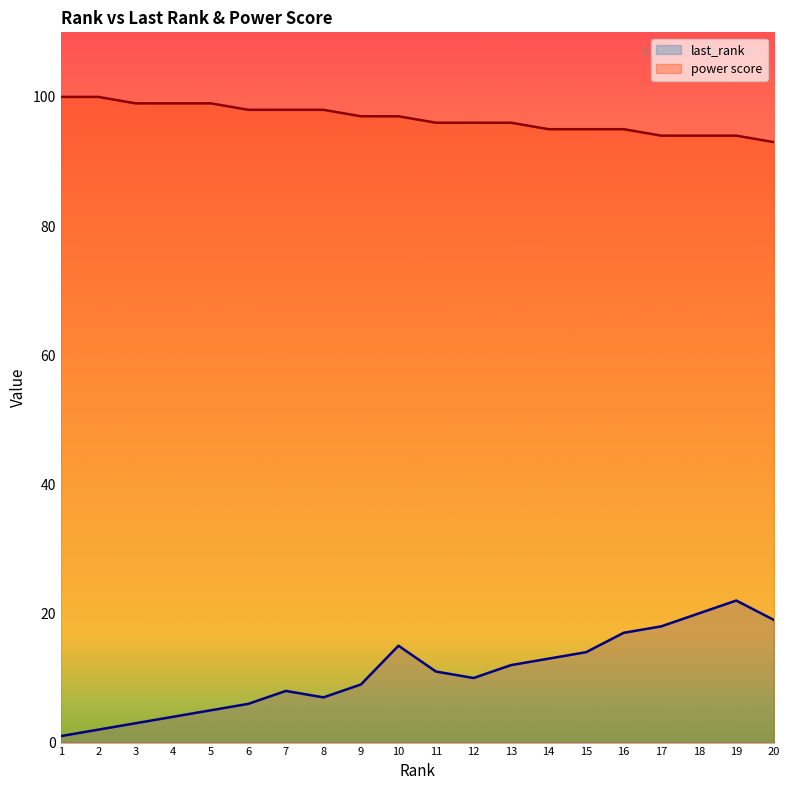

List the series in order of their overall mean, highest first.

power score, last_rank